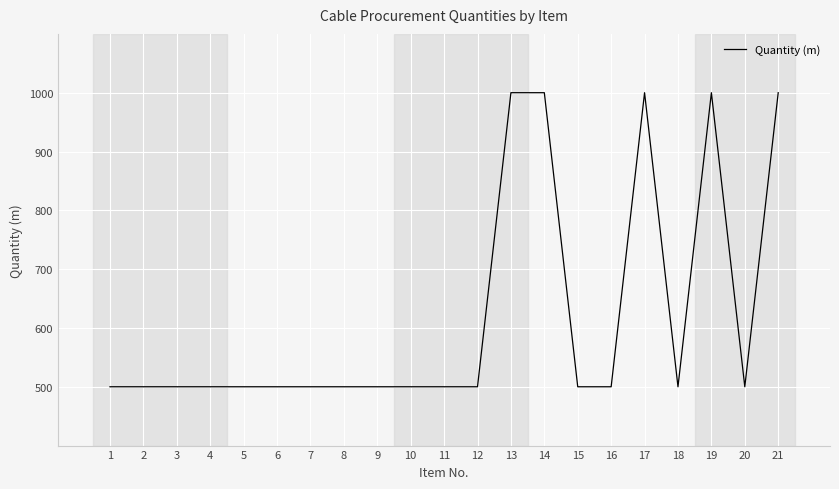

The value at 21 is 1000. True or false?

True